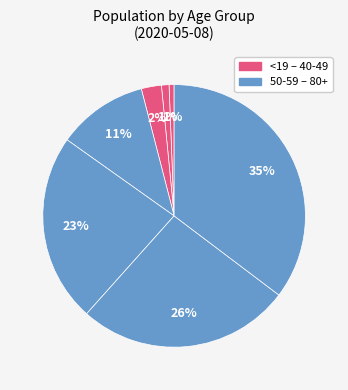

How many slices are in this pie chart?

7